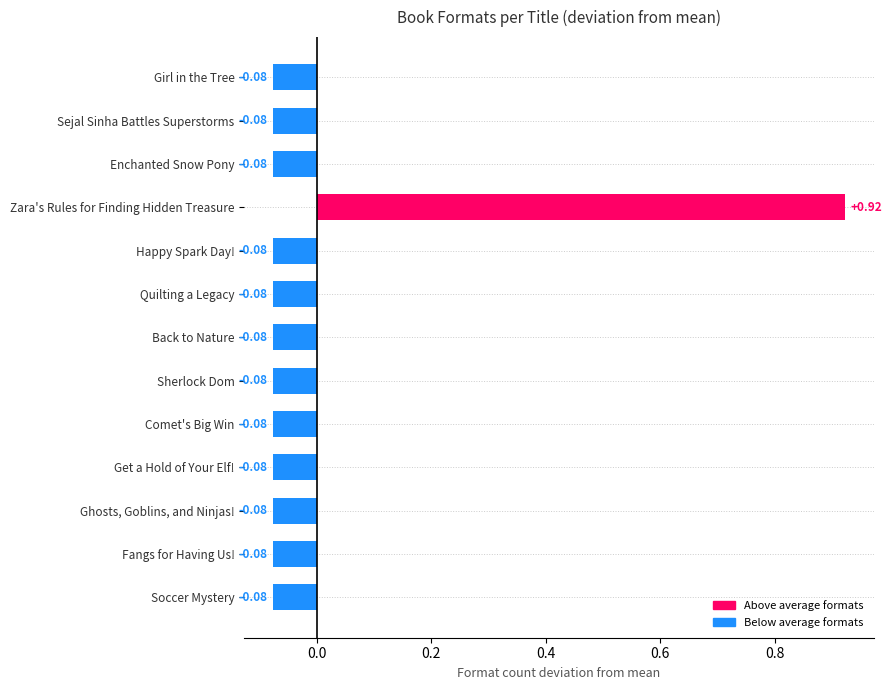

What is the label of the 4th bar from the top?

Zara's Rules for Finding Hidden Treasure